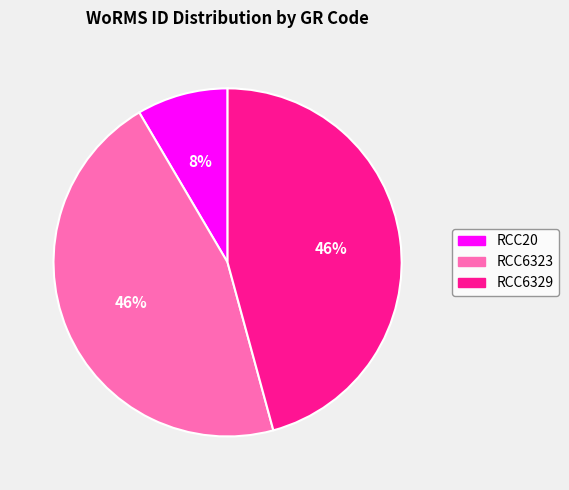

Is there any slice that represents more than half of the pie?

No